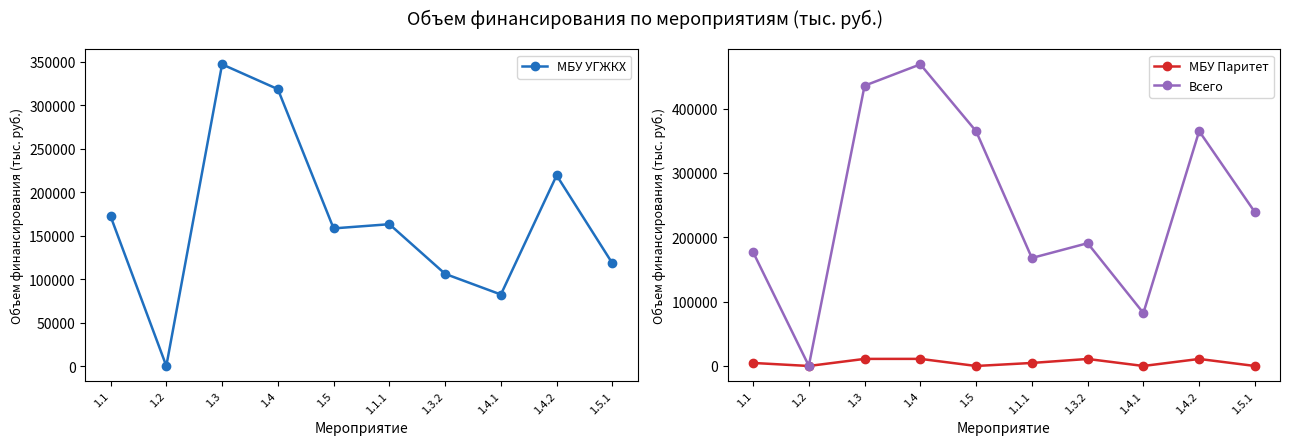

What is the maximum value shown in the chart?

468694.4